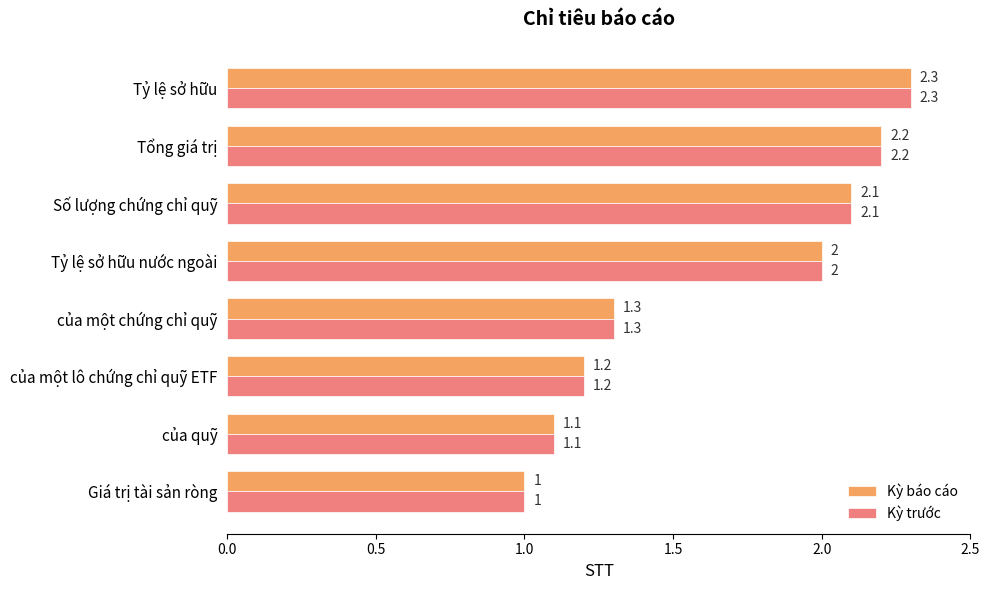

What is the maximum value for Kỳ trước?

2.3